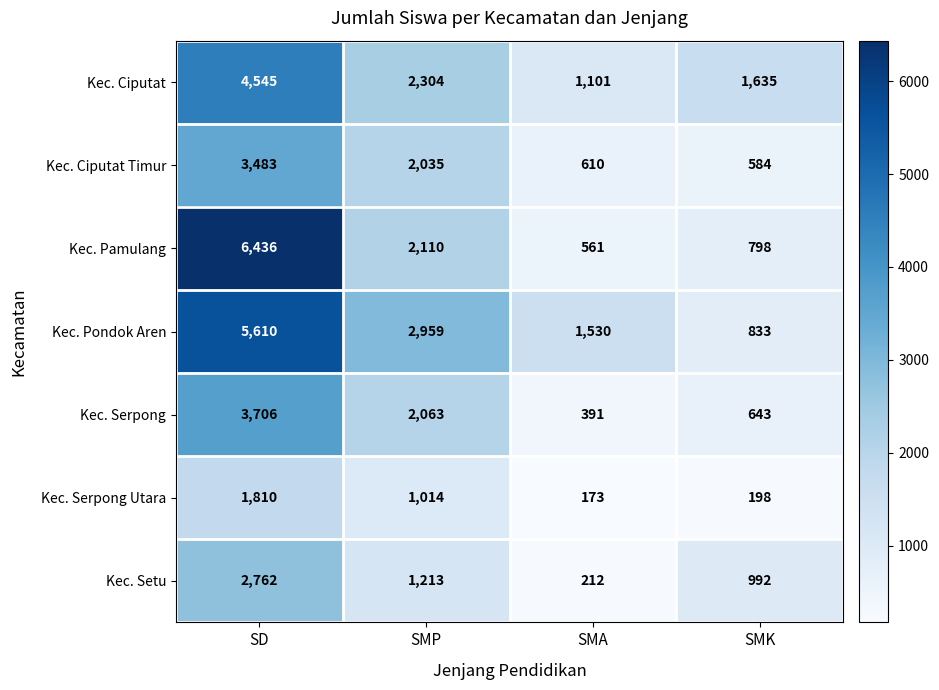

Reading left to right, transcribe all the data shown in this chart.

Kec. Ciputat: 4545	2304	1101	1635
Kec. Ciputat Timur: 3483	2035	610	584
Kec. Pamulang: 6436	2110	561	798
Kec. Pondok Aren: 5610	2959	1530	833
Kec. Serpong: 3706	2063	391	643
Kec. Serpong Utara: 1810	1014	173	198
Kec. Setu: 2762	1213	212	992